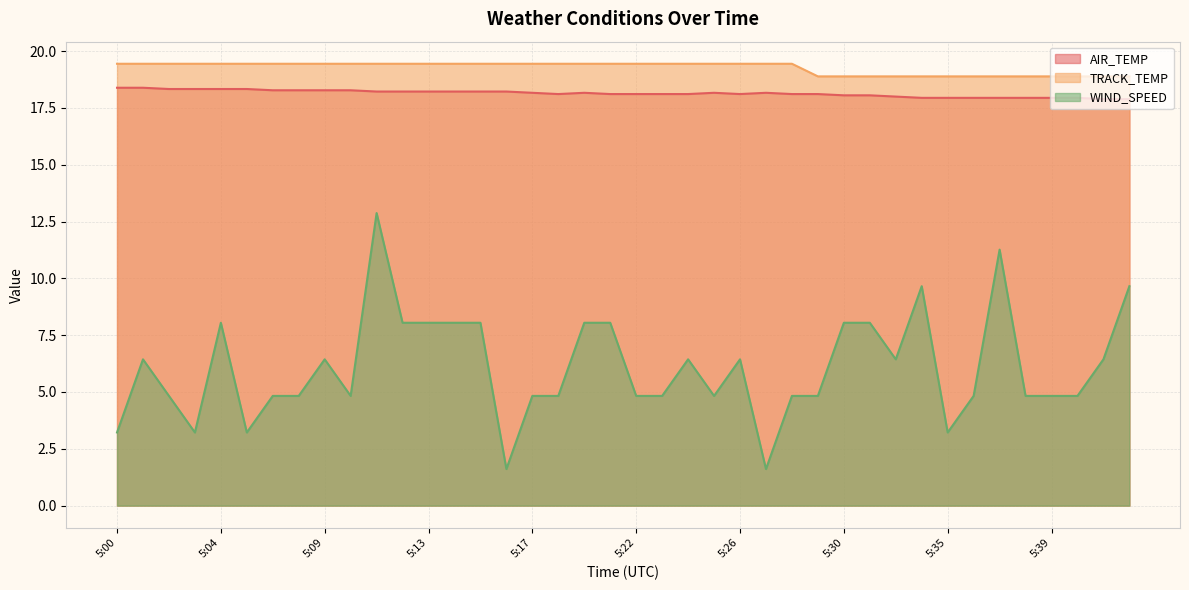

Between 5:36 and 5:04, which is larger?

5:04